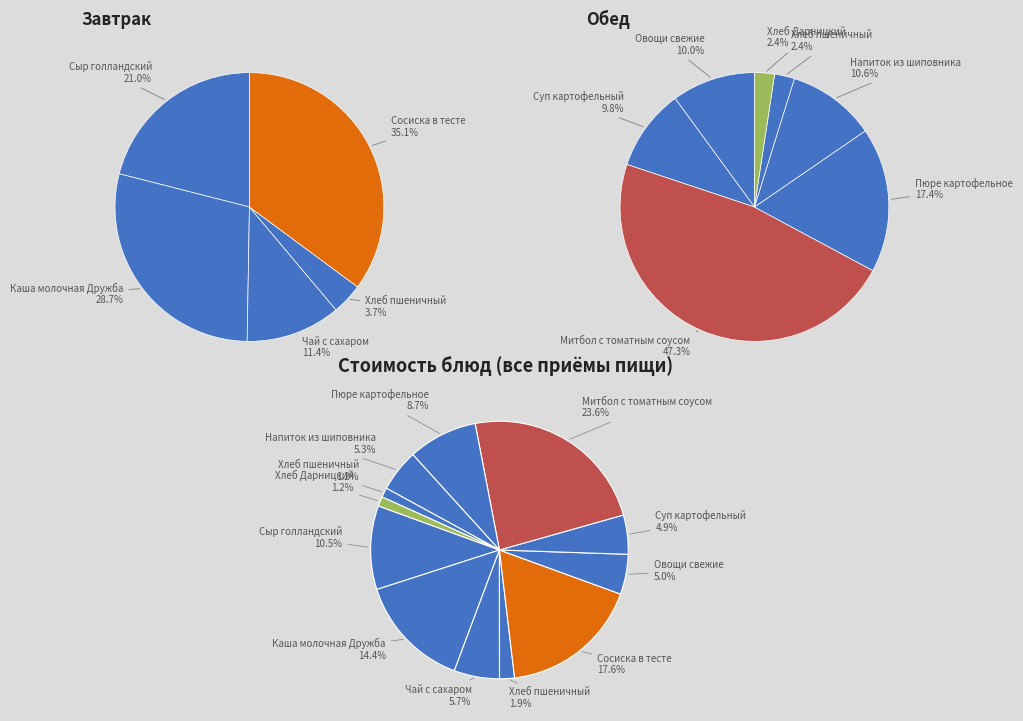

How many slices are in this pie chart?

12